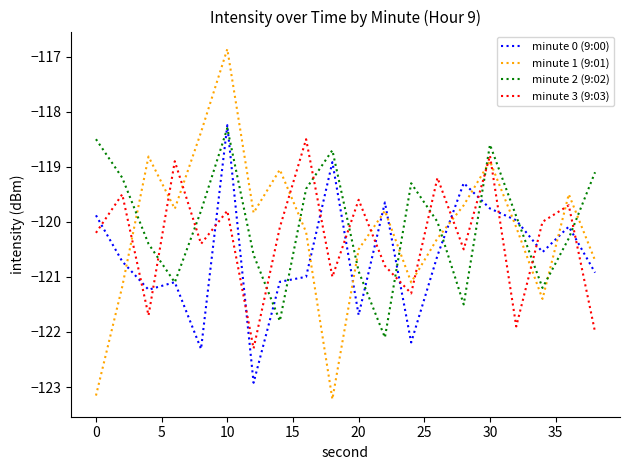

Which series has the widest spread of values?

minute 1 (9:01)